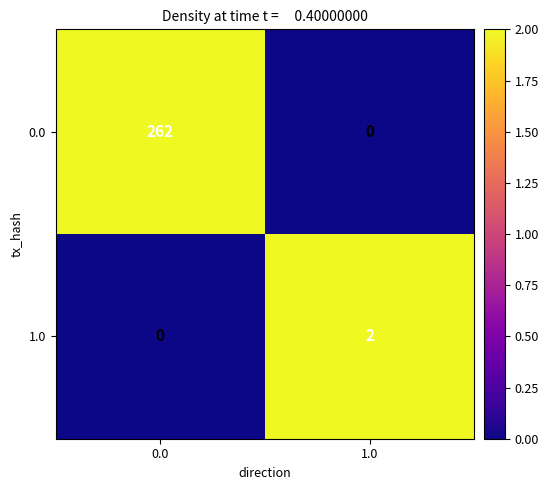

Reading left to right, transcribe all the data shown in this chart.

0.0: 262	0
1.0: 0	2